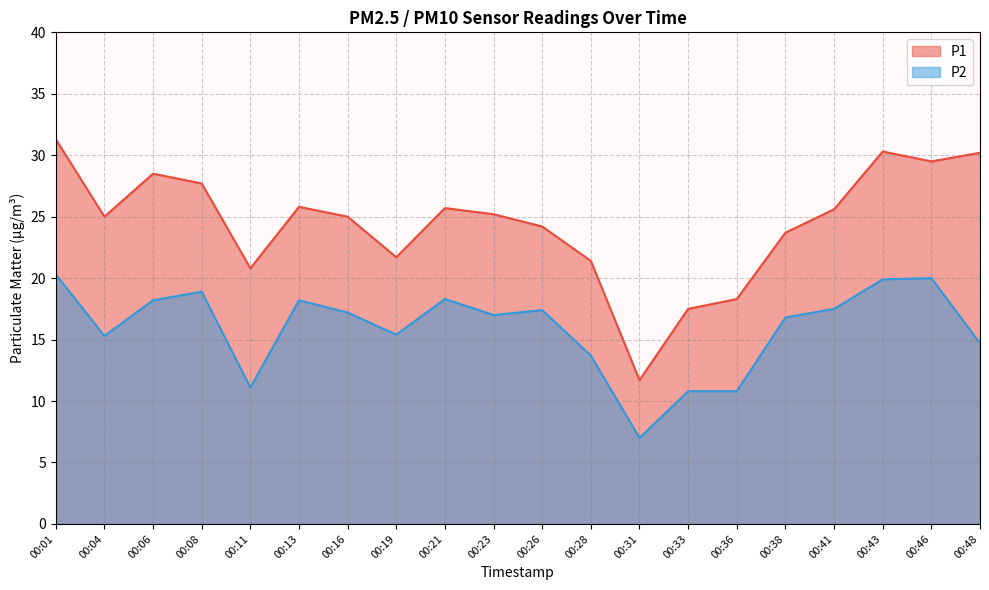

At which label is P1 closest to 21?

00:11